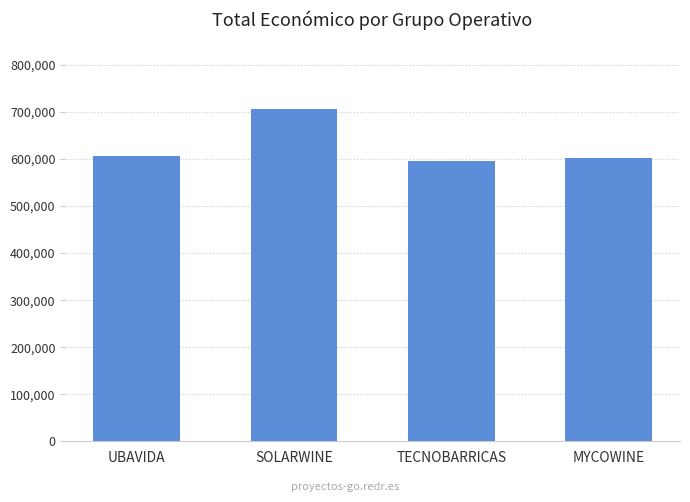

What is the value of the 1st bar from the left?

607342.0